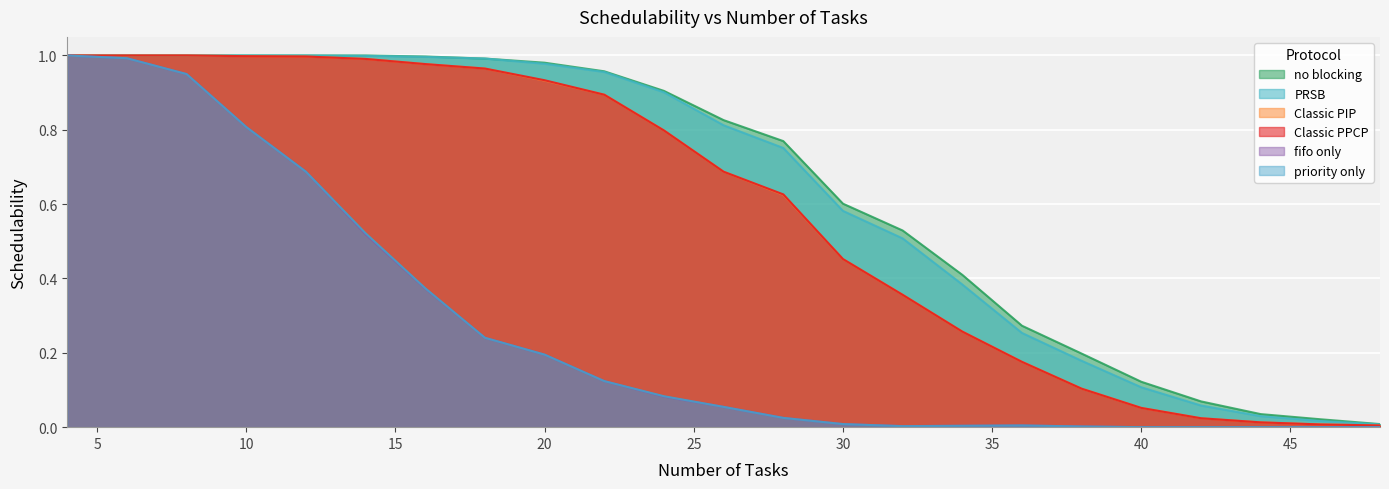

What is the greatest value displayed?

1.0